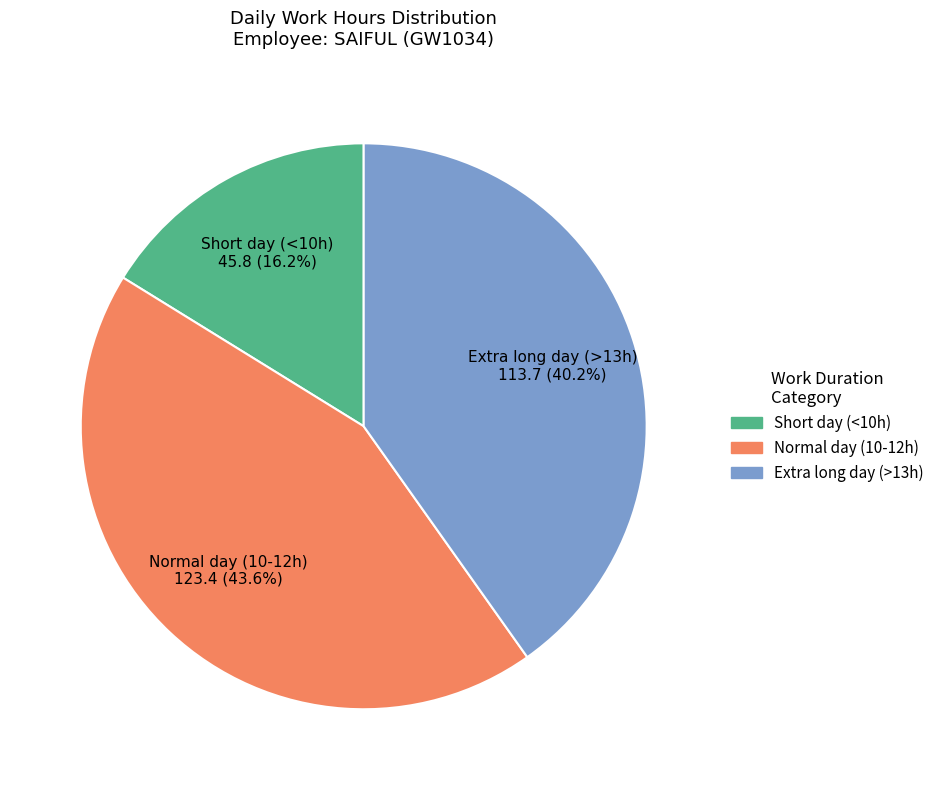

How many segments does this pie chart have?

3